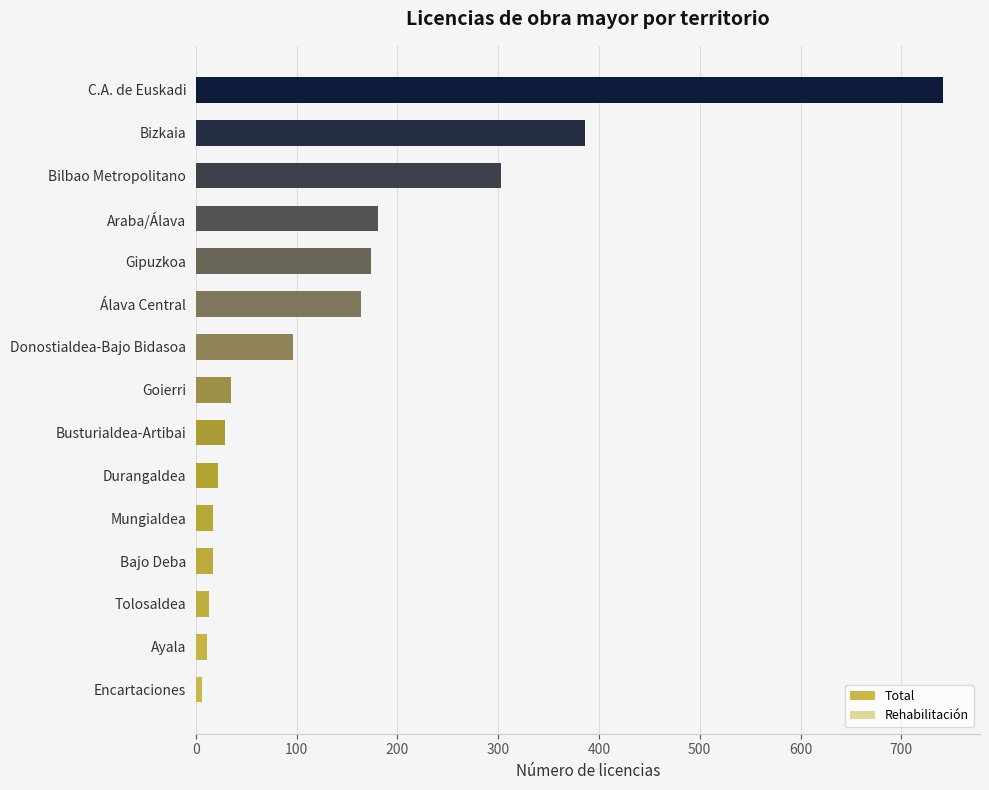

Are the bars grouped side by side (vs. stacked)?

Yes